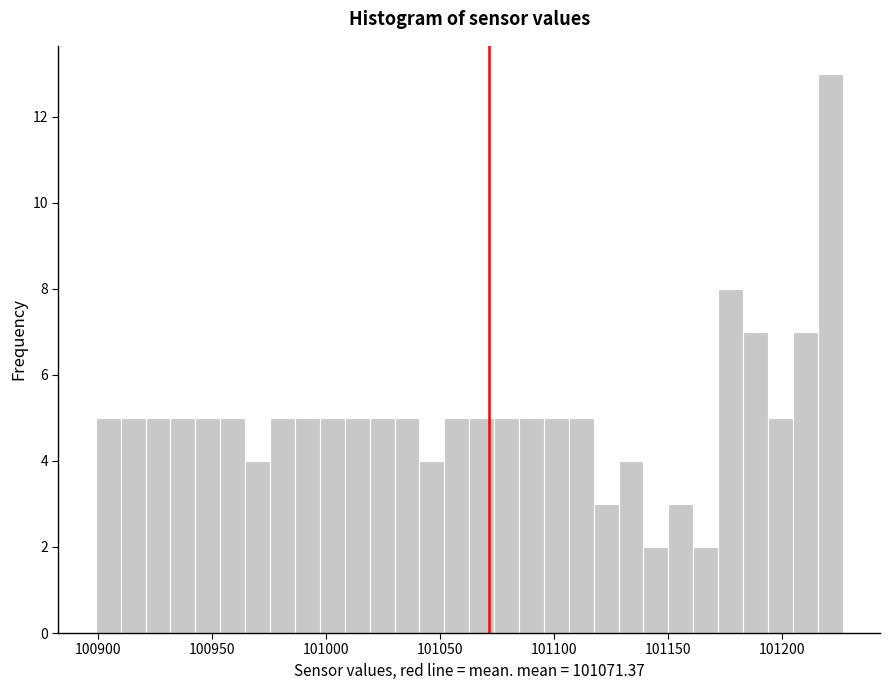

Read against the x-axis, roughly where is the centre of the tallest bar?

101220